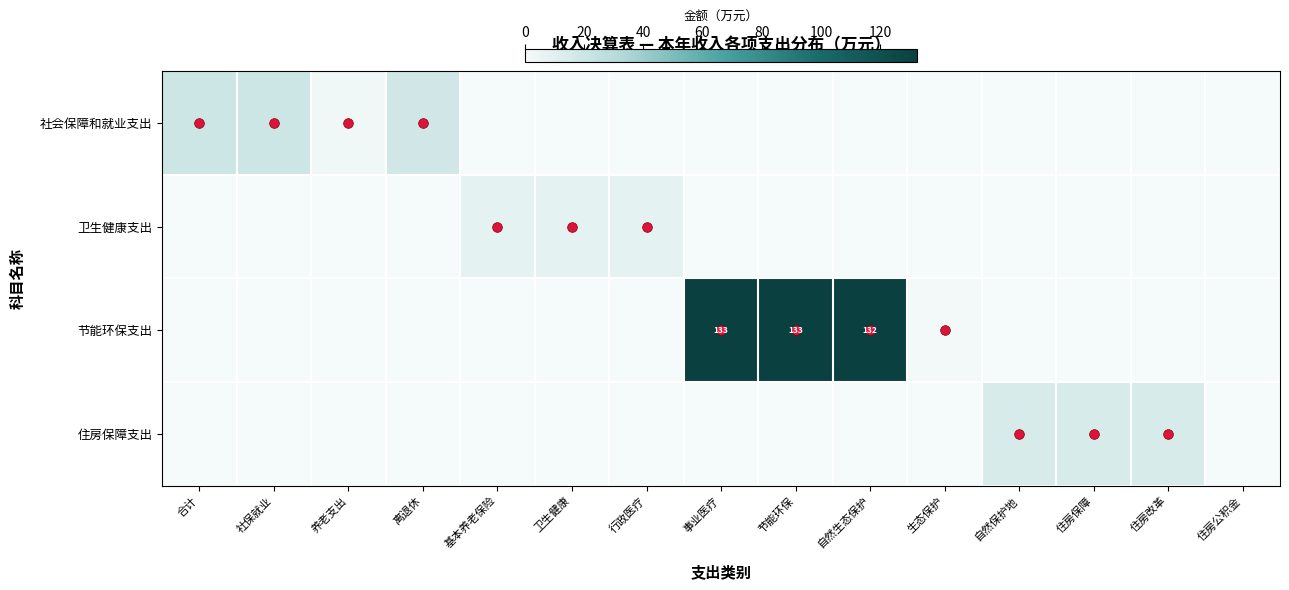

How many positive values does the 社会保障和就业支出 series have?

4